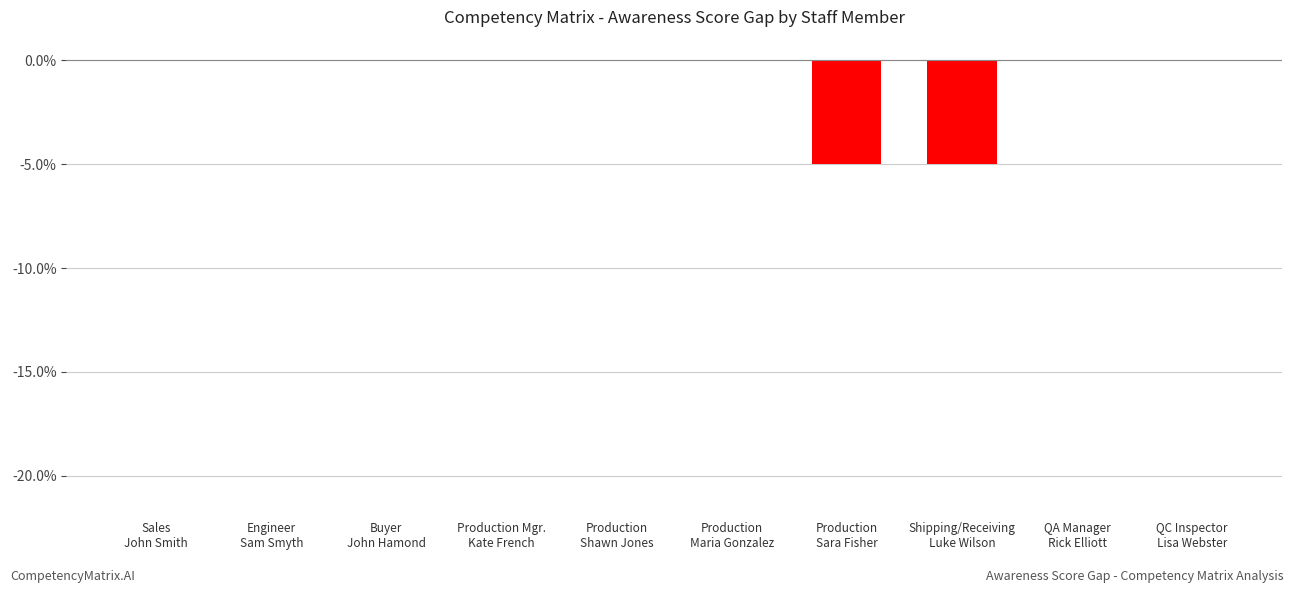

What is the sum of all values?

-10